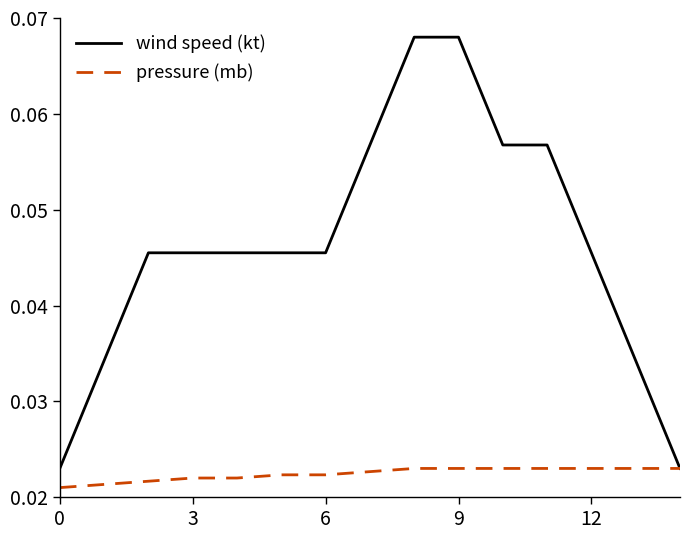

Which series has the largest total across all categories?

wind speed (kt)